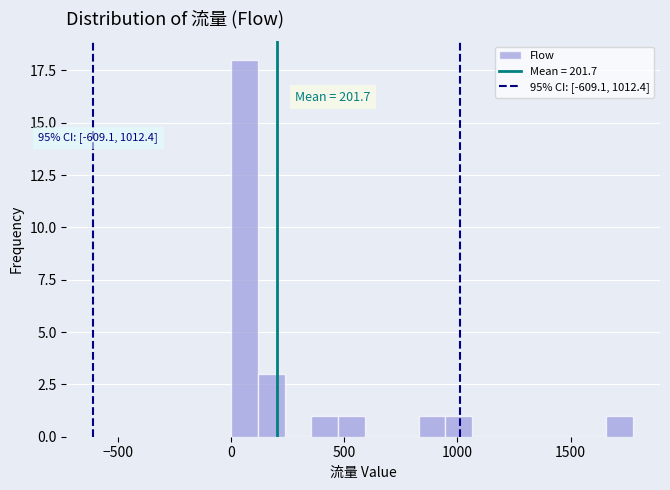

Around what value on the x-axis is the tallest bar? Give the approximate position of its centre, as read against the axis.

50